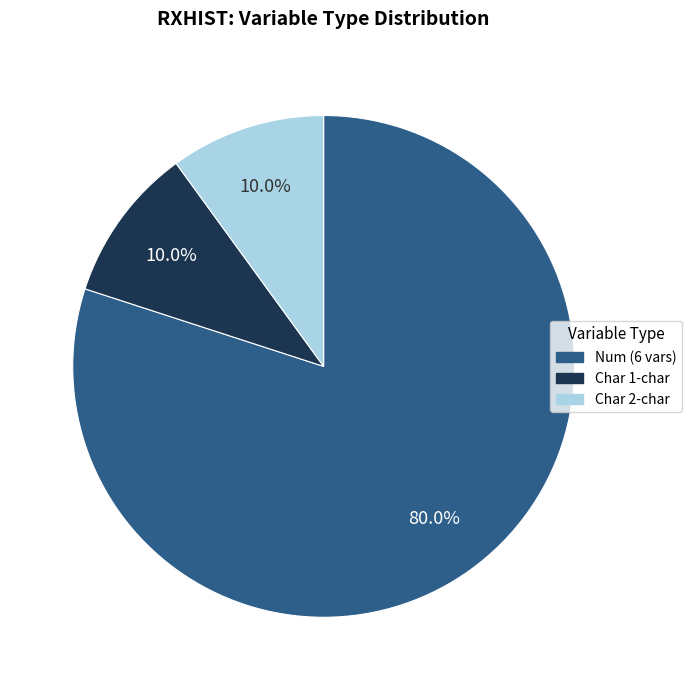

Is there any slice that represents more than half of the pie?

Yes